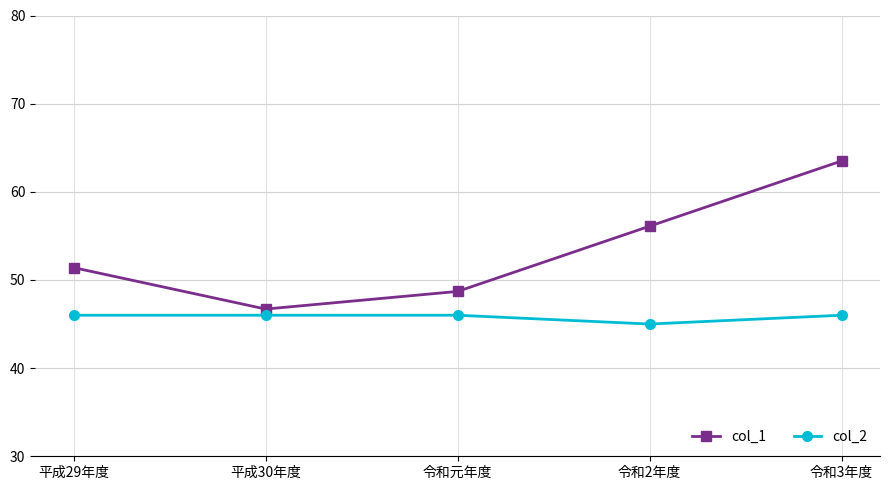

What is the difference between the maximum and minimum values in the col_1 series?

16.8